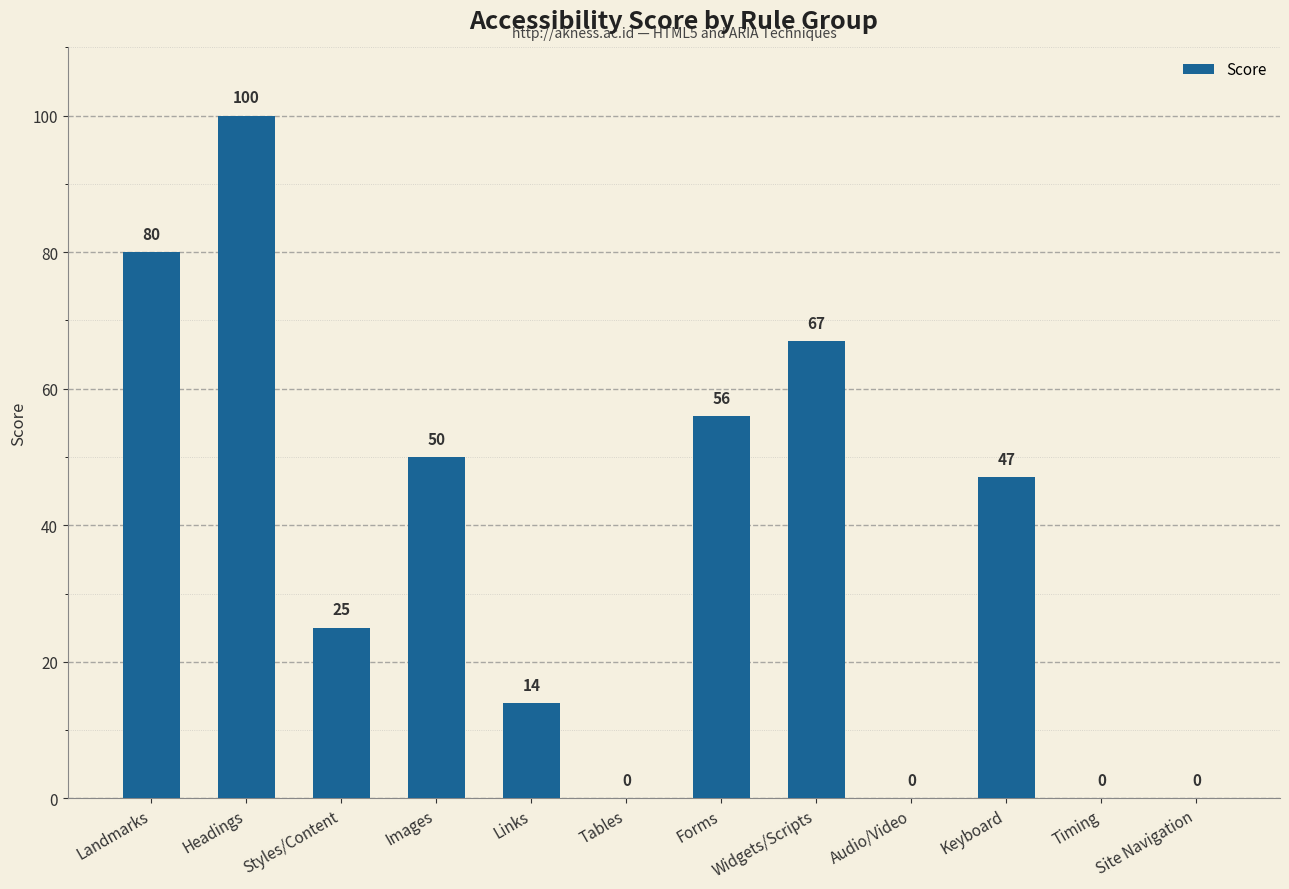

Which category has the highest value across all series?

Headings